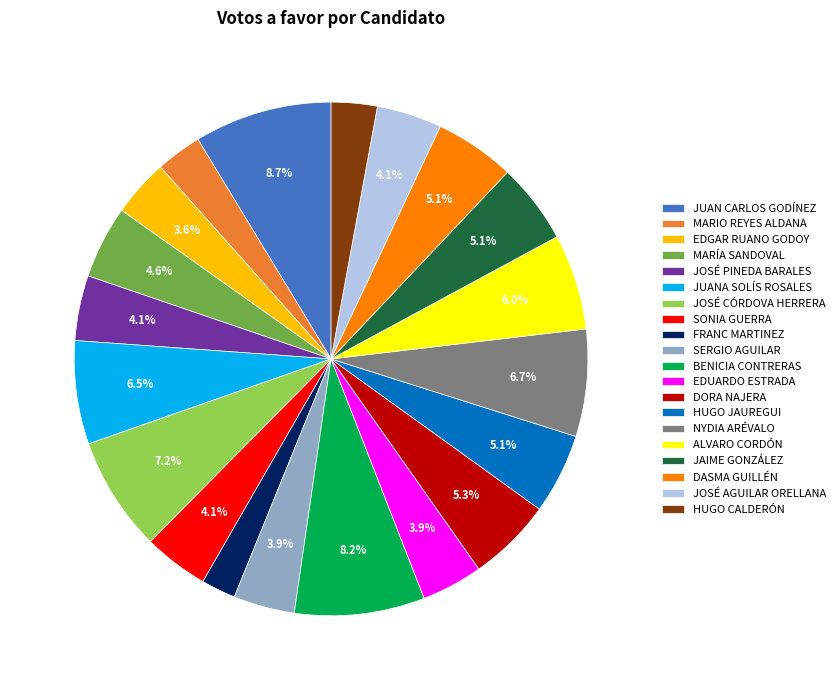

Which slice is the smallest?

FRANC MARTINEZ